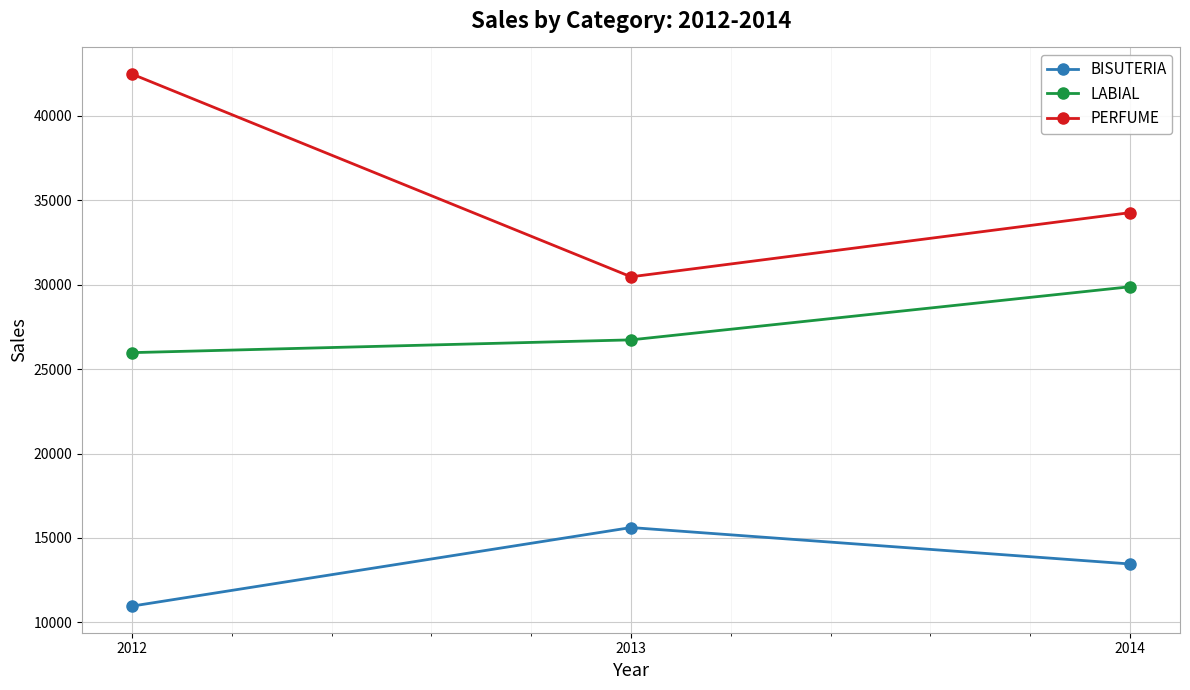

Rank the series by their maximum value, from lowest to highest.

BISUTERIA, LABIAL, PERFUME